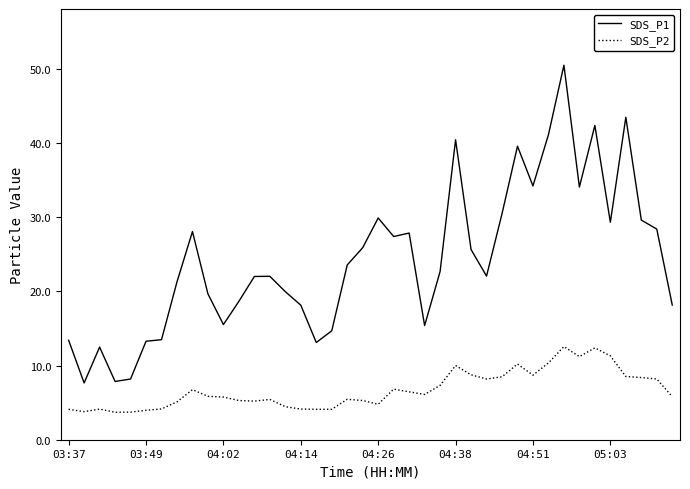

What is the minimum value shown in the chart?

3.7